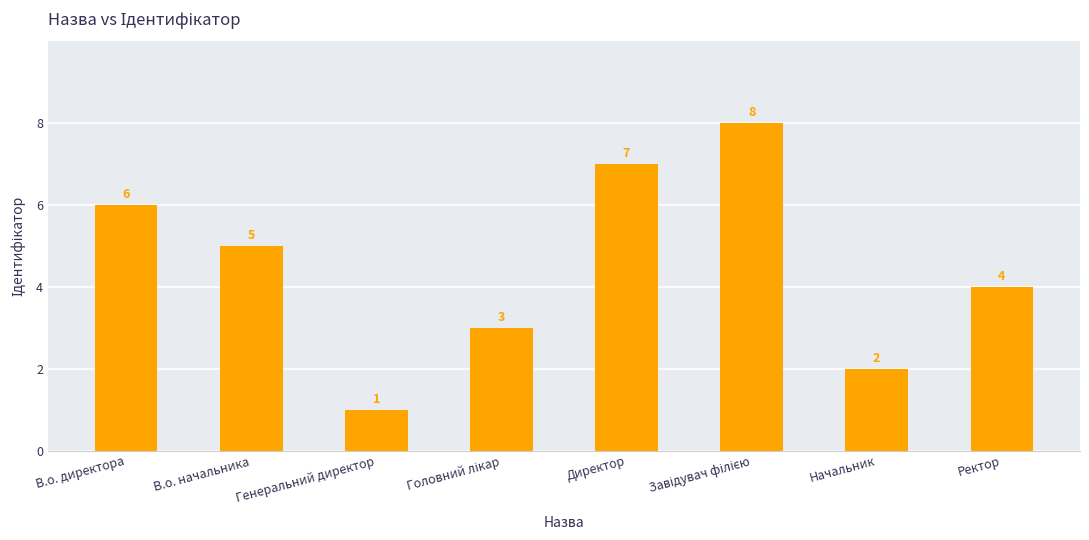

What is the value of the 1st bar from the left?

6